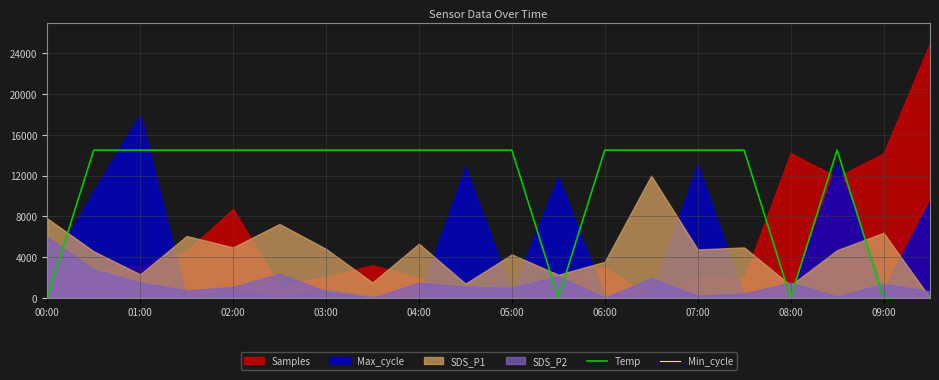

The Temp series shows 23267 at 07:00. True or false?

False